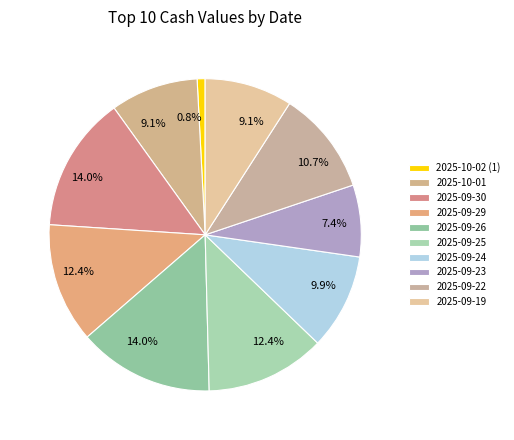

To the nearest percent, what percentage of the pie is 2025-09-29?

12%